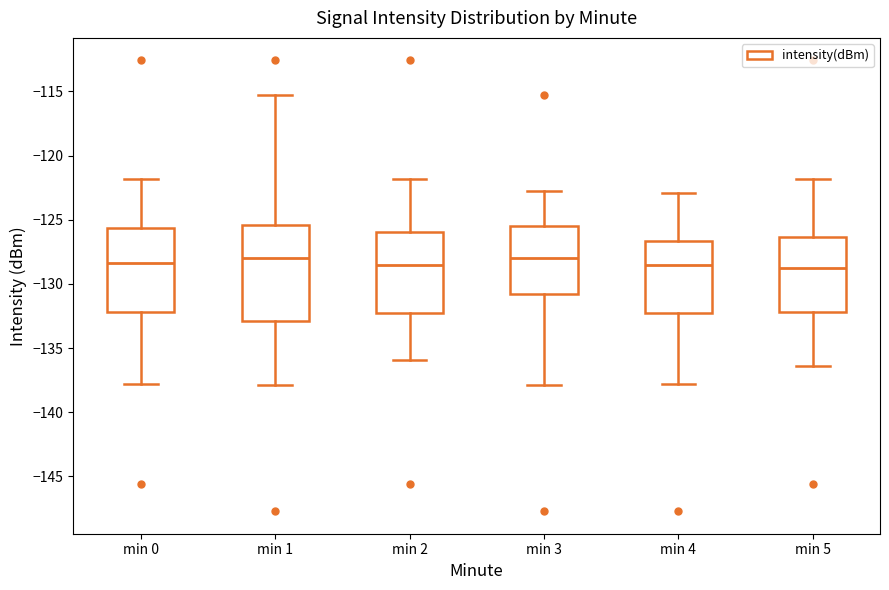

Where does the upper whisker of the box for min 4 end on the y-axis? The values are not printed on the chart, so give them approximately, as read against the axis.

-123.0